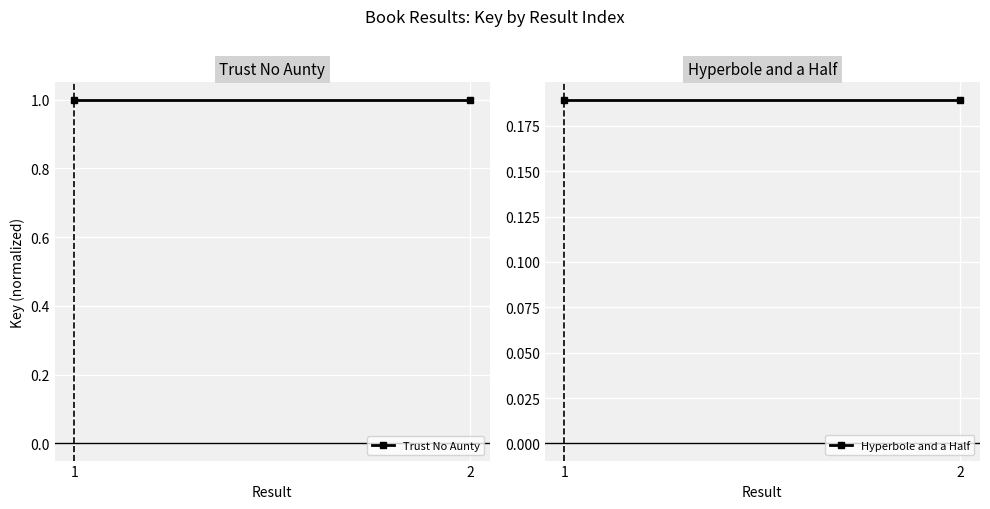

Reading left to right, what are all the values shown in this chart?

Trust No Aunty: 1=1.0	2=1.0
Hyperbole and a Half: 1=0.2	2=0.2